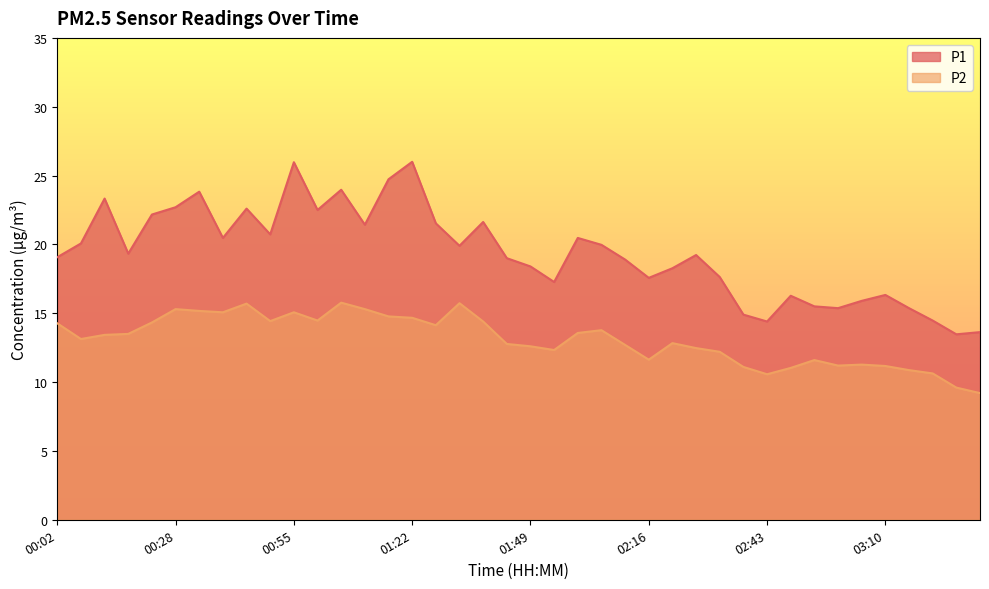

What is the sum of the P1 values at 00:07 and 03:10?

36.4